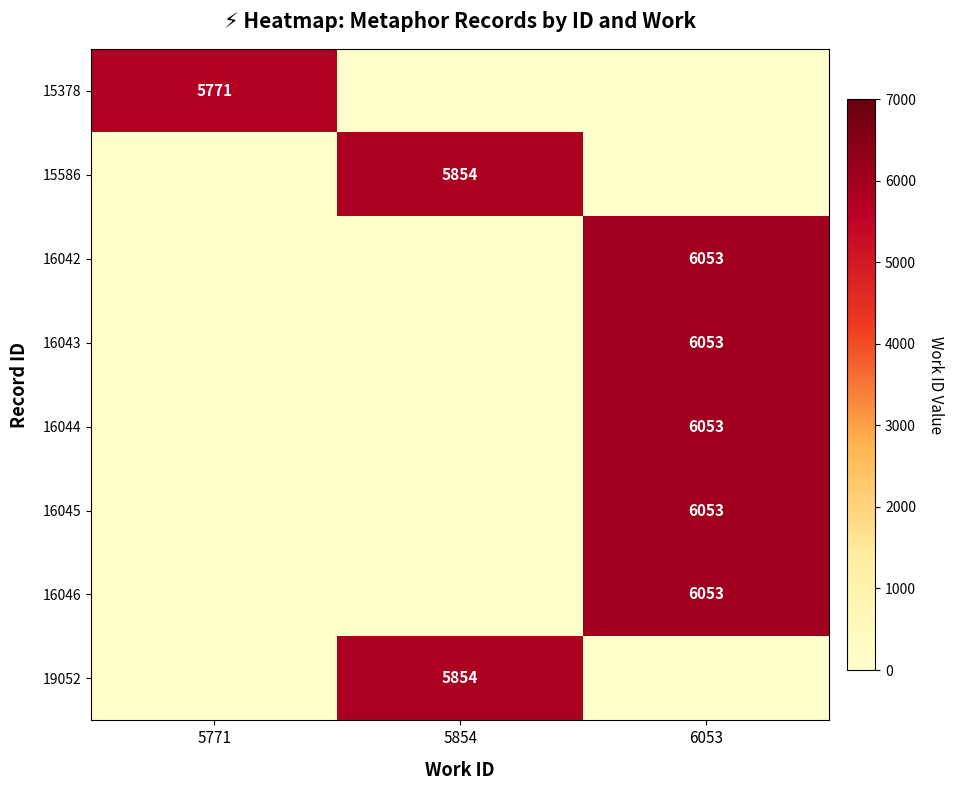

The value of 16046 at 6053 is 9363. True or false?

False